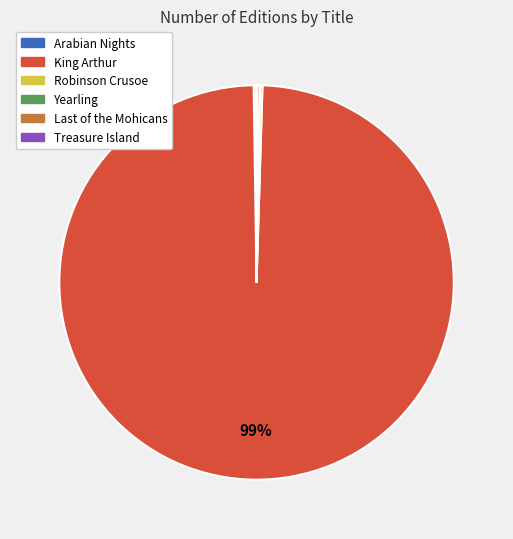

Does King Arthur represent more than half of the total?

Yes